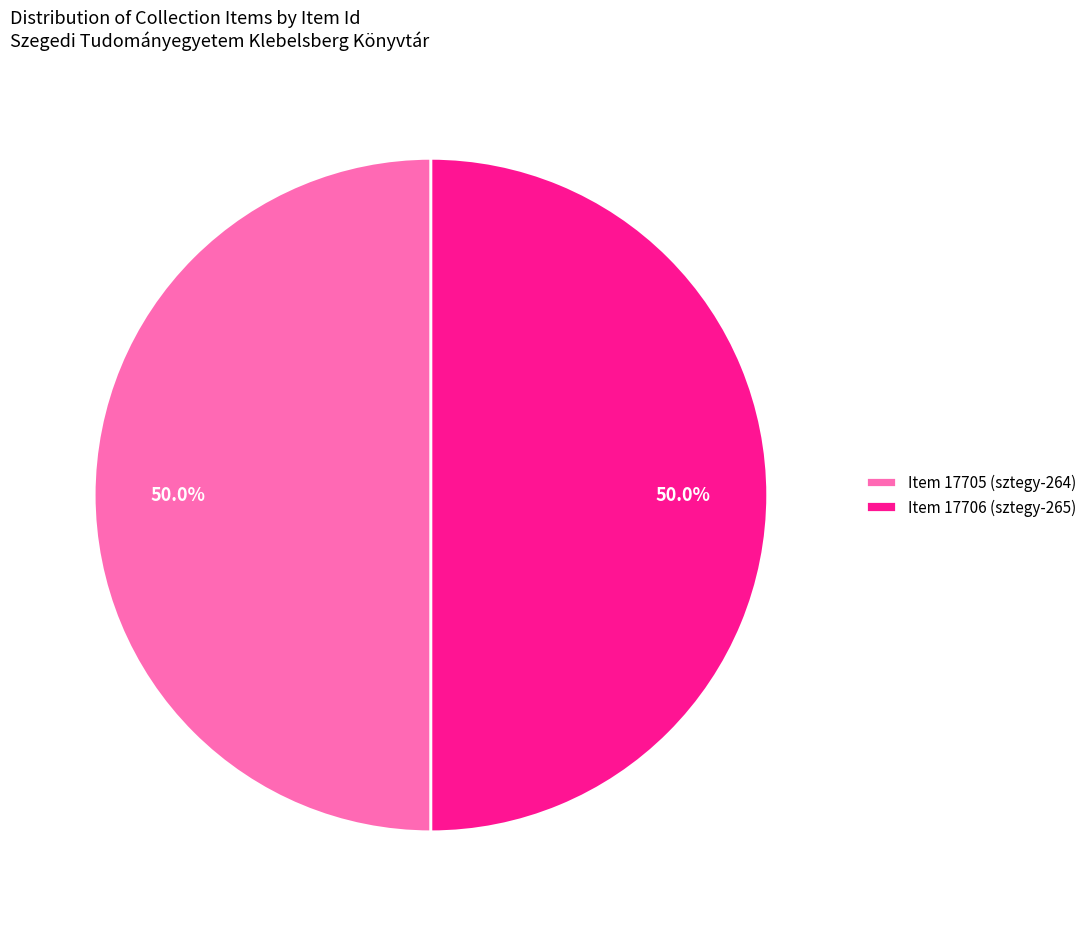

Combined, what portion of the pie is Item 17706 (sztegy-265) and Item 17705 (sztegy-264)?

100.0%